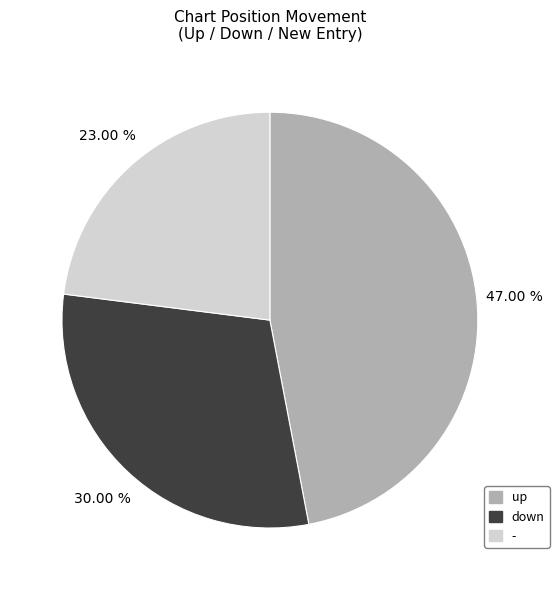

Does down account for over 50% of the chart?

No